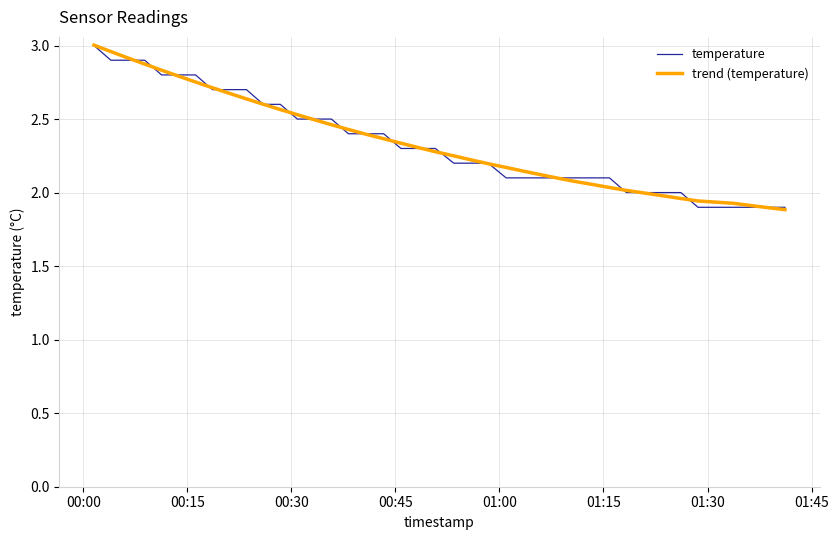

Does the chart display data point markers on the line(s)?

No